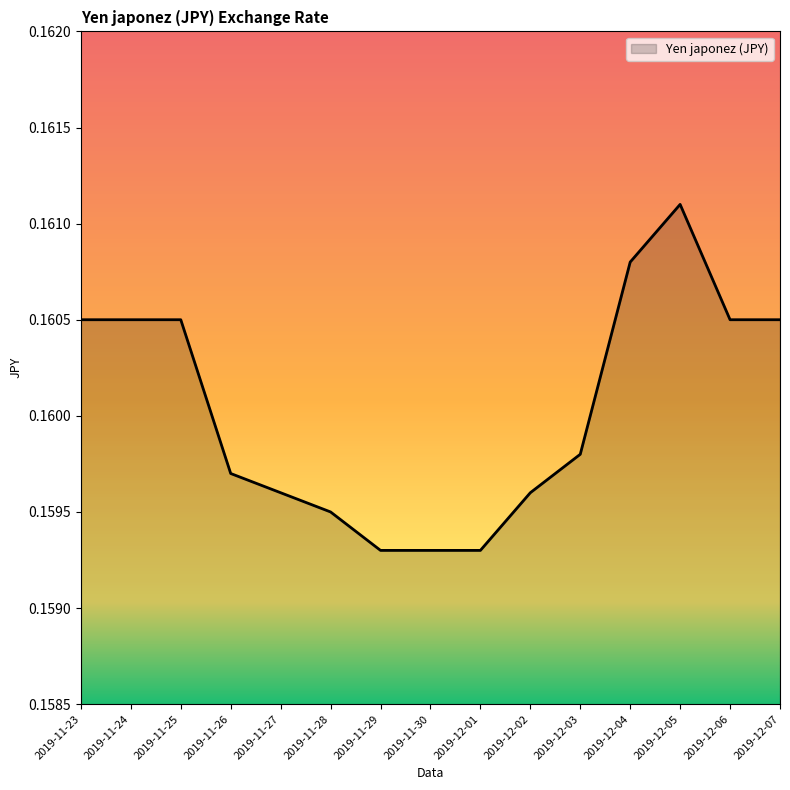

What position from the left is 2019-11-24?

2